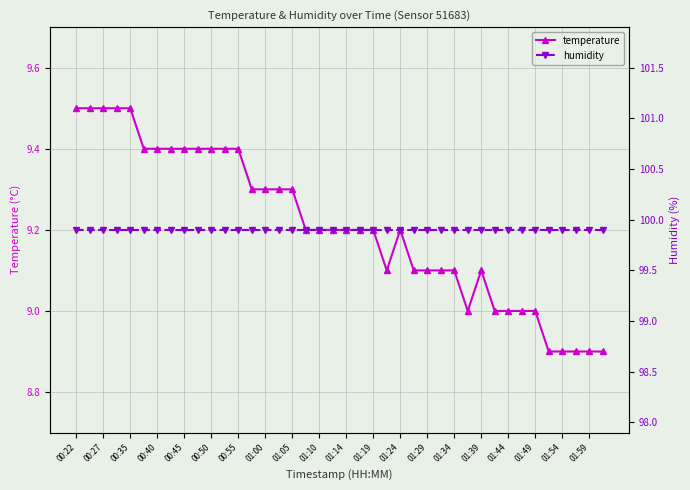

Reading left to right, transcribe all the data shown in this chart.

temperature: 9.5	9.5	9.5	9.5	9.5	9.4	9.4	9.4	9.4	9.4	9.4	9.4	9.4	9.3	9.3	9.3	9.3	9.2	9.2	9.2	9.2	9.2	9.2	9.1	9.2	9.1	9.1	9.1	9.1	9.0	9.1	9.0	9.0	9.0	9.0	8.9	8.9	8.9	8.9	8.9
humidity: 99.9	99.9	99.9	99.9	99.9	99.9	99.9	99.9	99.9	99.9	99.9	99.9	99.9	99.9	99.9	99.9	99.9	99.9	99.9	99.9	99.9	99.9	99.9	99.9	99.9	99.9	99.9	99.9	99.9	99.9	99.9	99.9	99.9	99.9	99.9	99.9	99.9	99.9	99.9	99.9